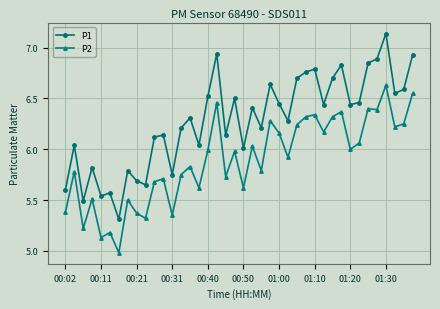

True or false: P2 has more than 0 interior local peaks.

True